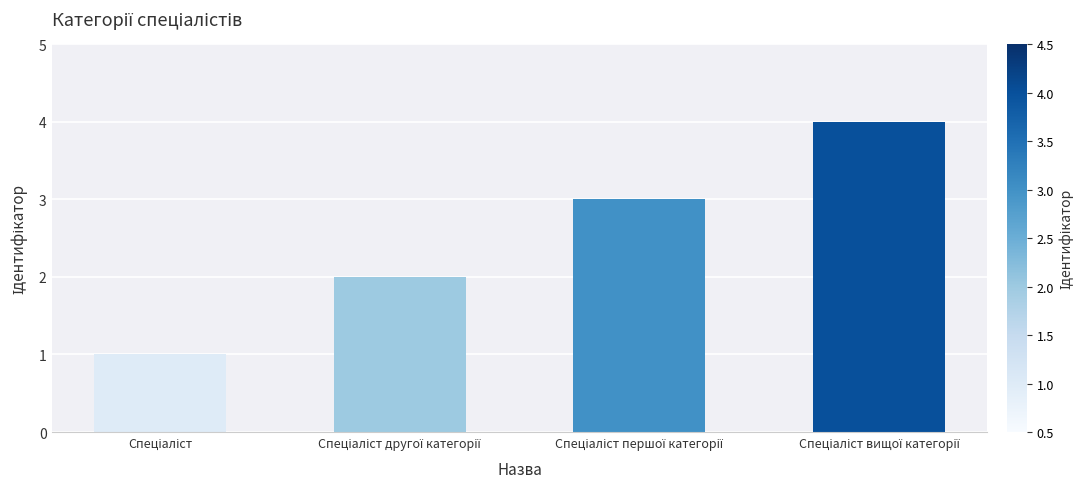

What is the minimum value shown in the chart?

1